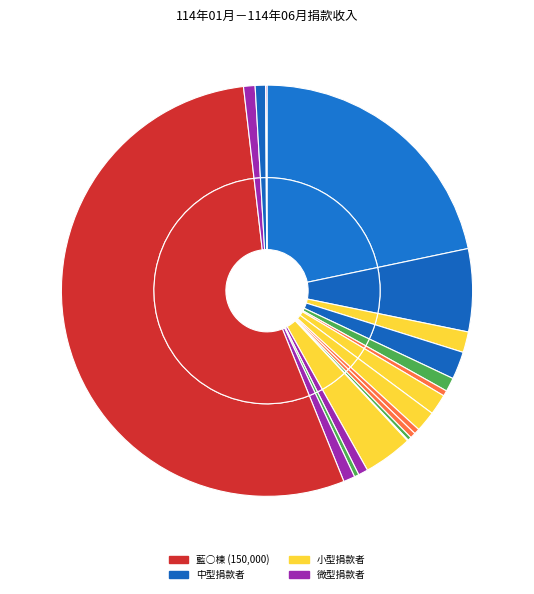

To the nearest percent, what is the combined percentage of 蔡○展 and 藍○棟?

55%